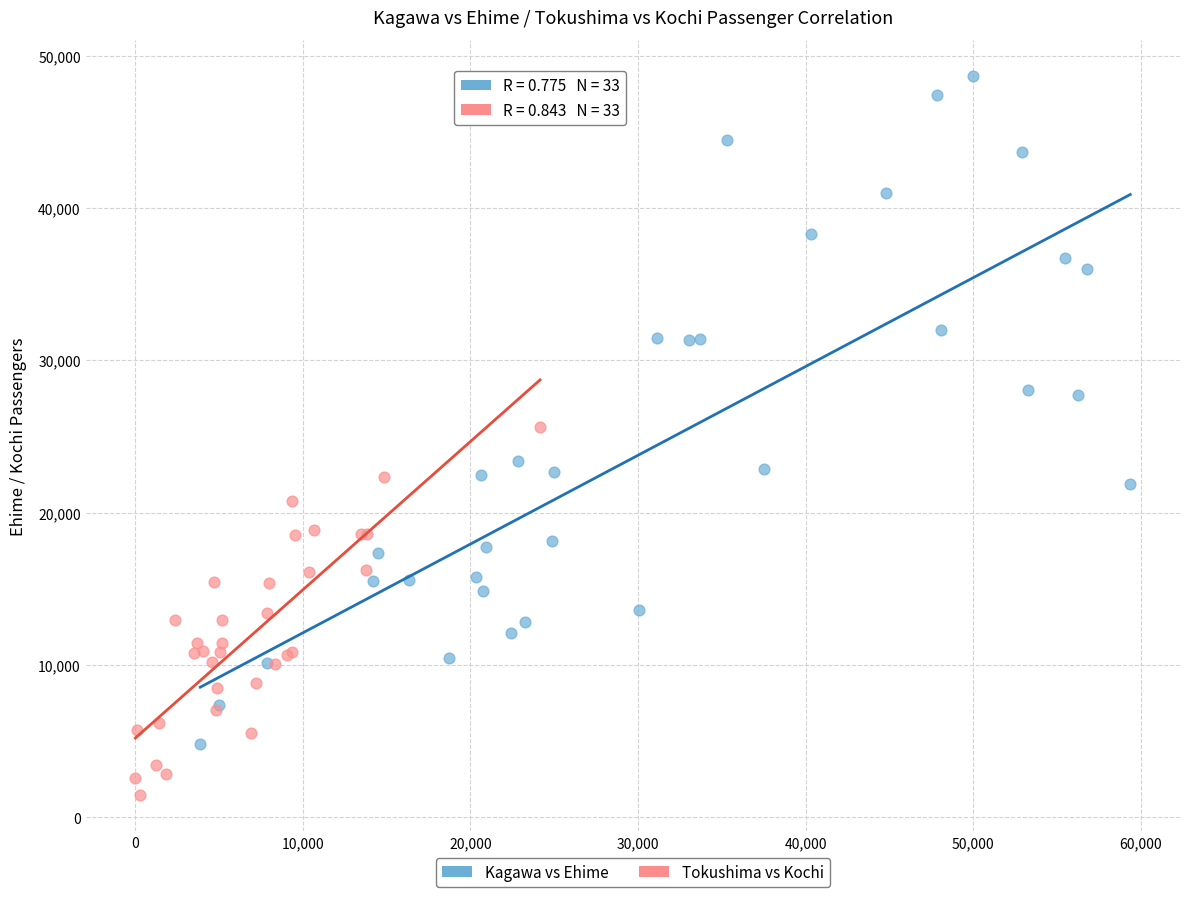

Which series has the widest spread of Y values?

Kagawa vs Ehime